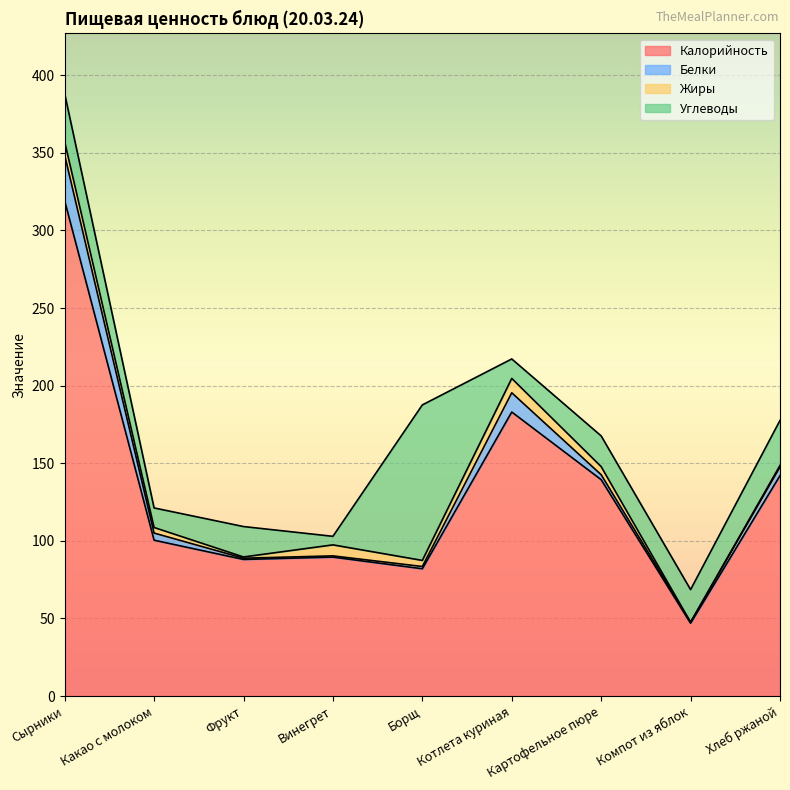

What is the label of the 9th point from the right?

Сырники